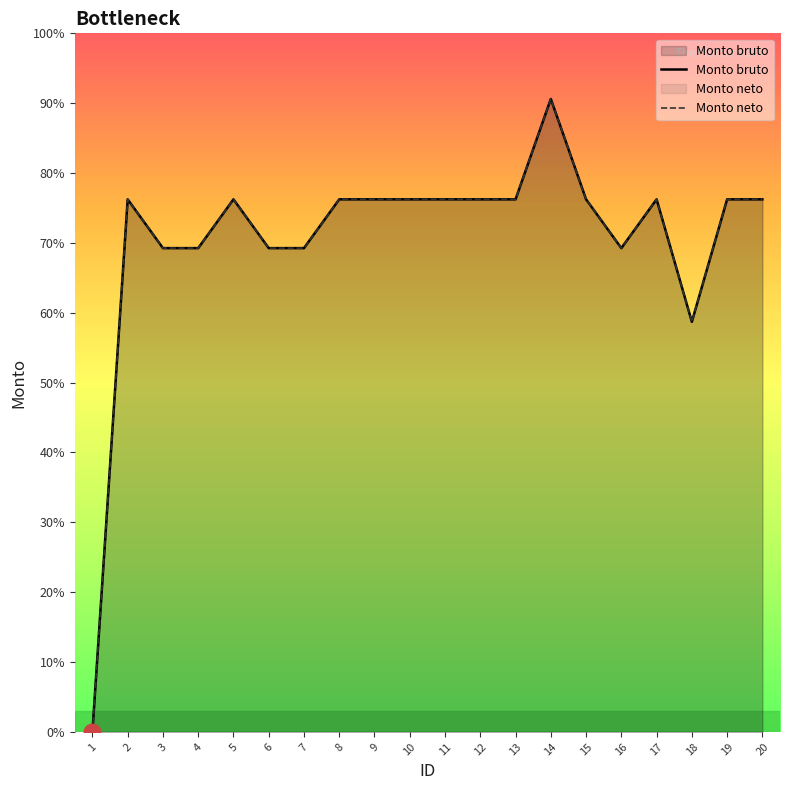

List the series in order of their peak value, highest first.

Monto bruto, Monto neto